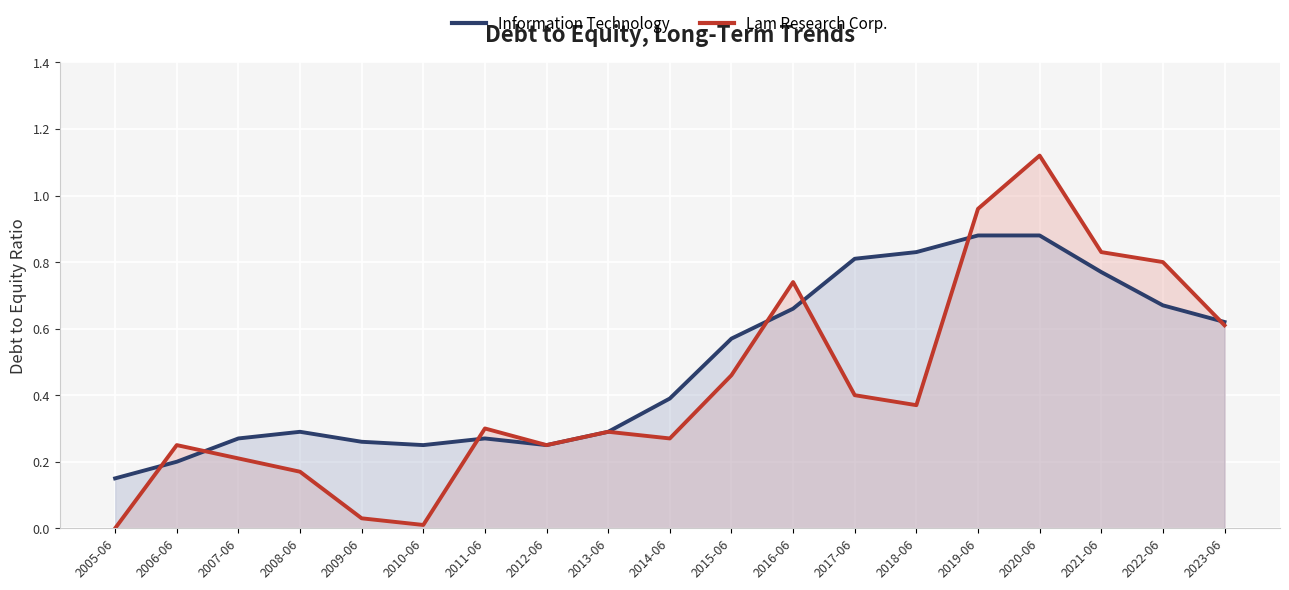

Reading left to right, extract all data points from this chart.

Information Technology: 0.1	0.2	0.3	0.3	0.3	0.2	0.3	0.2	0.3	0.4	0.6	0.7	0.8	0.8	0.9	0.9	0.8	0.7	0.6
Lam Research Corp.: 0.0	0.2	0.2	0.2	0.0	0.0	0.3	0.2	0.3	0.3	0.5	0.7	0.4	0.4	1.0	1.1	0.8	0.8	0.6